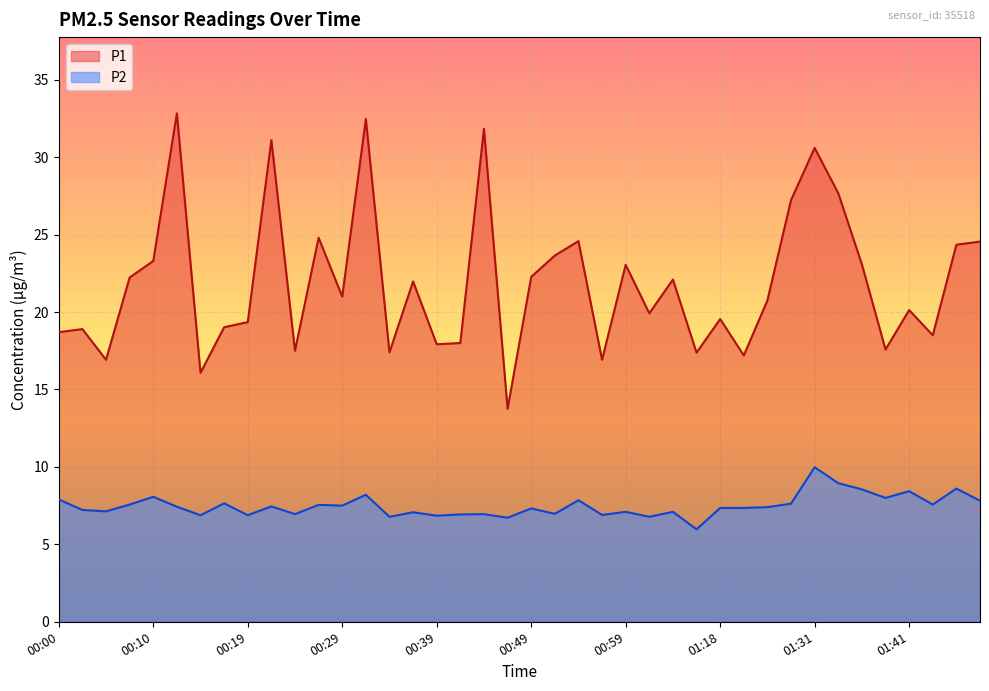

What are all the series names shown in the legend?

P1, P2